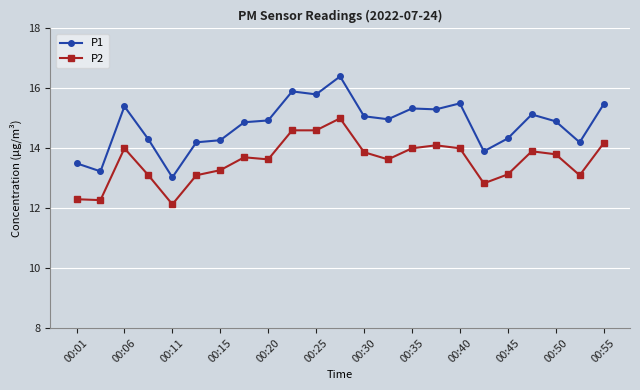

What is the difference between the maximum and minimum values in the P1 series?

3.4